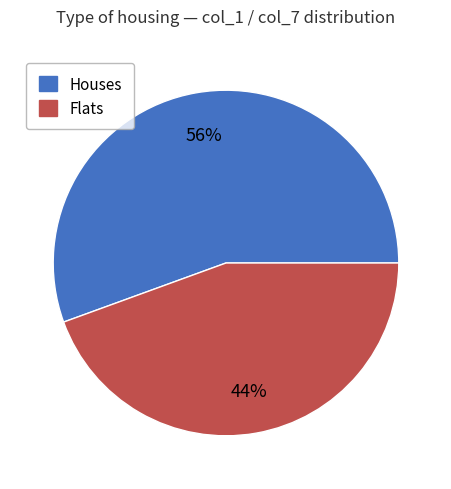

Is there any slice that represents more than half of the pie?

Yes